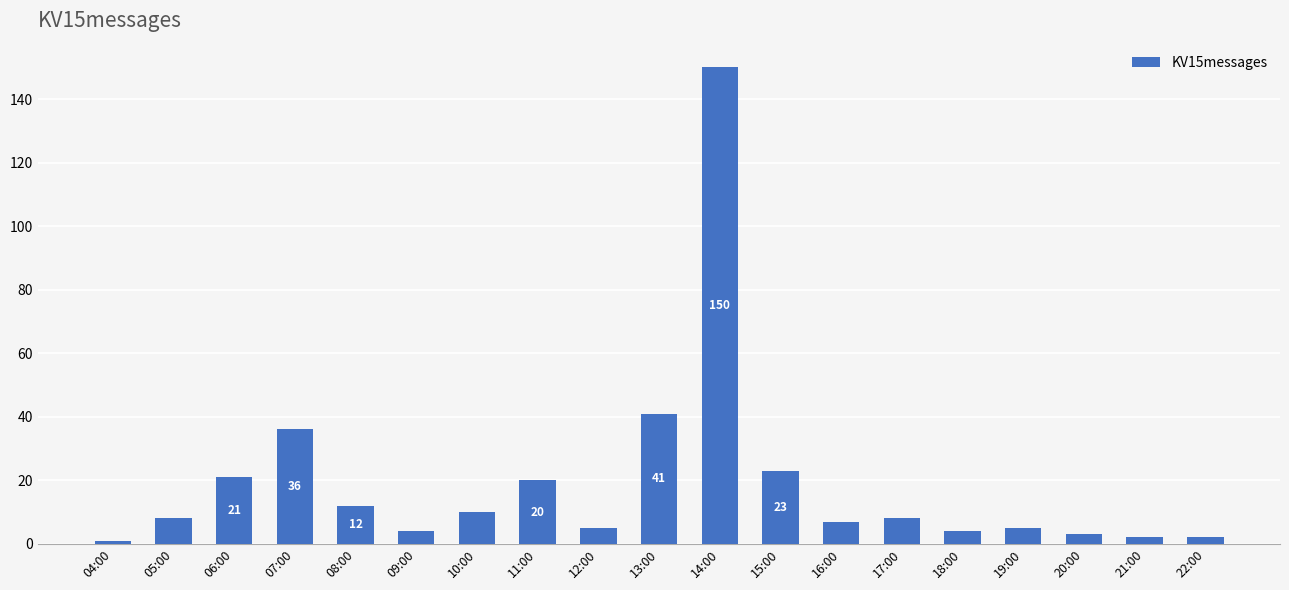

The chart shows a value of 3 at 10:00. True or false?

False